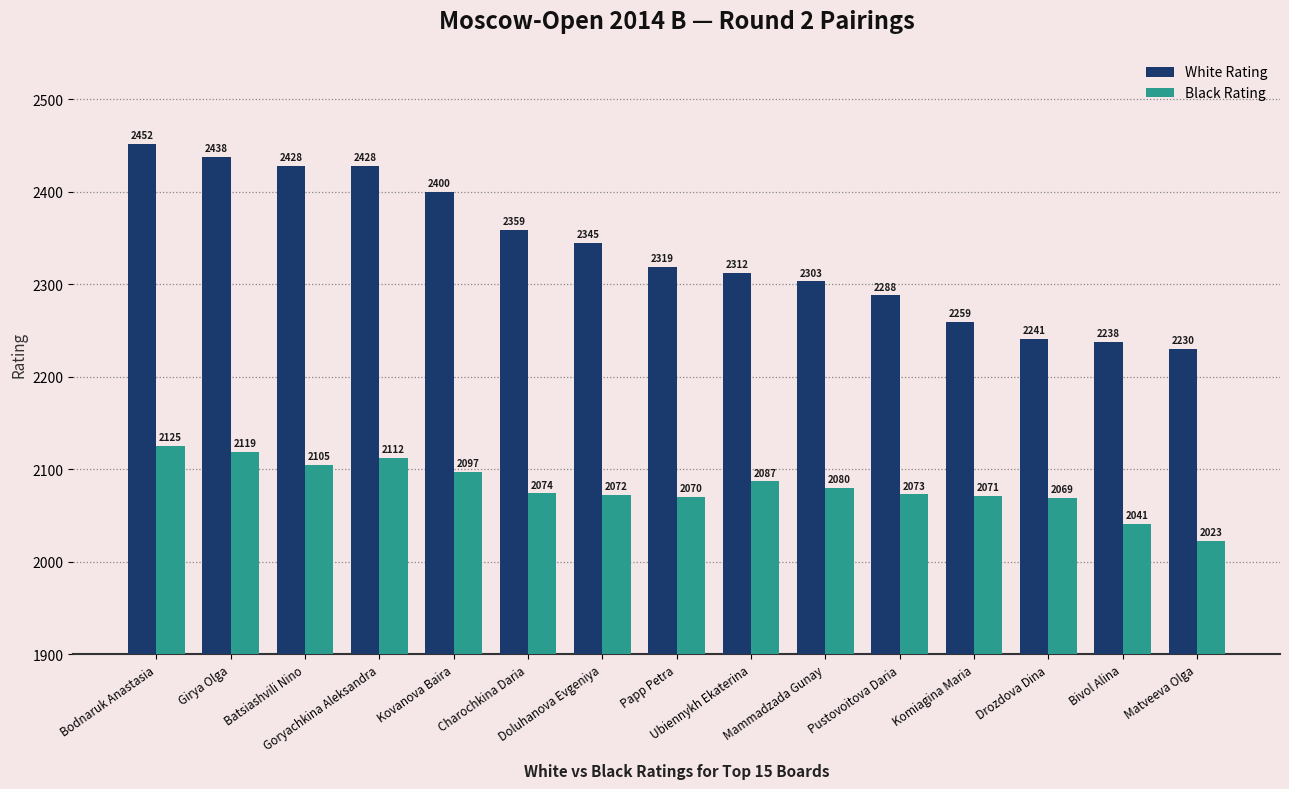

At how many categories does at least one series exceed 2112?

15